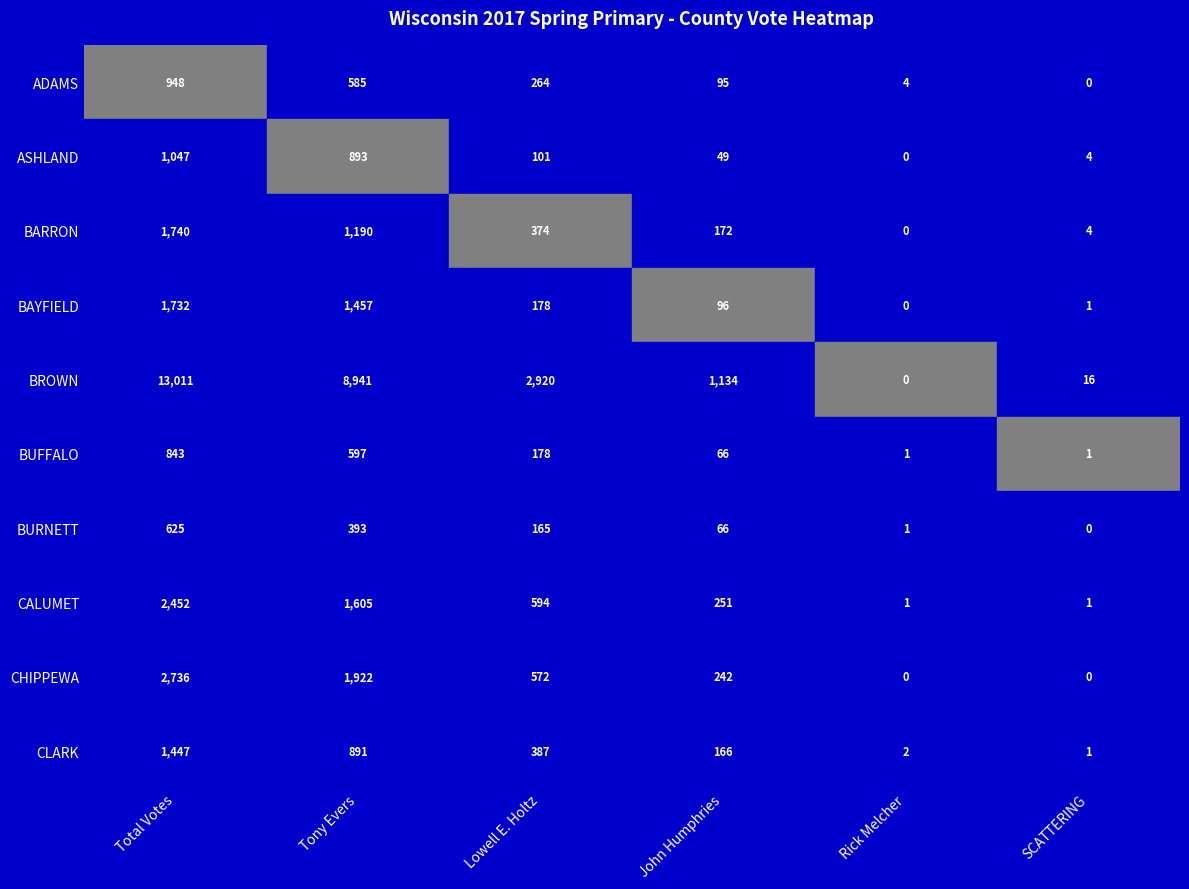

What is the average value of the BARRON series?

580